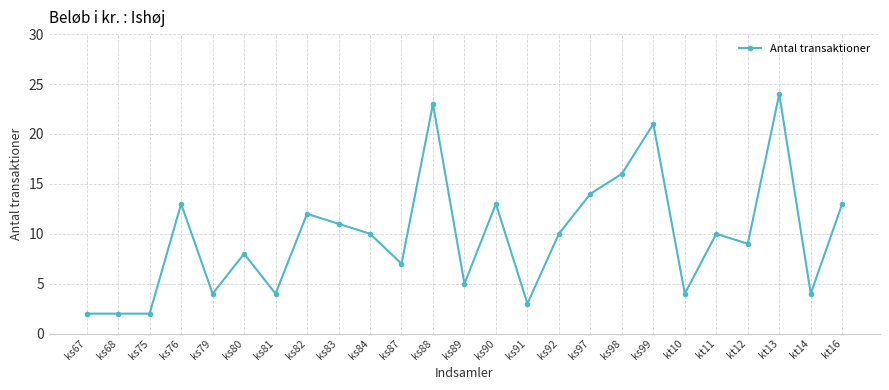

What is the sum of the values at ks92 and kt11?

20